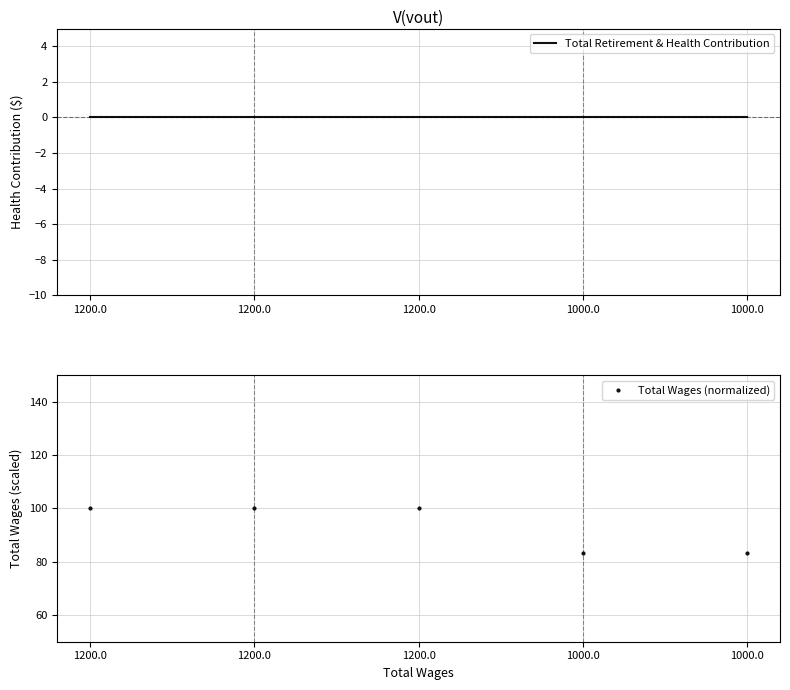

What is the label of the 4th point from the right?

1200.0